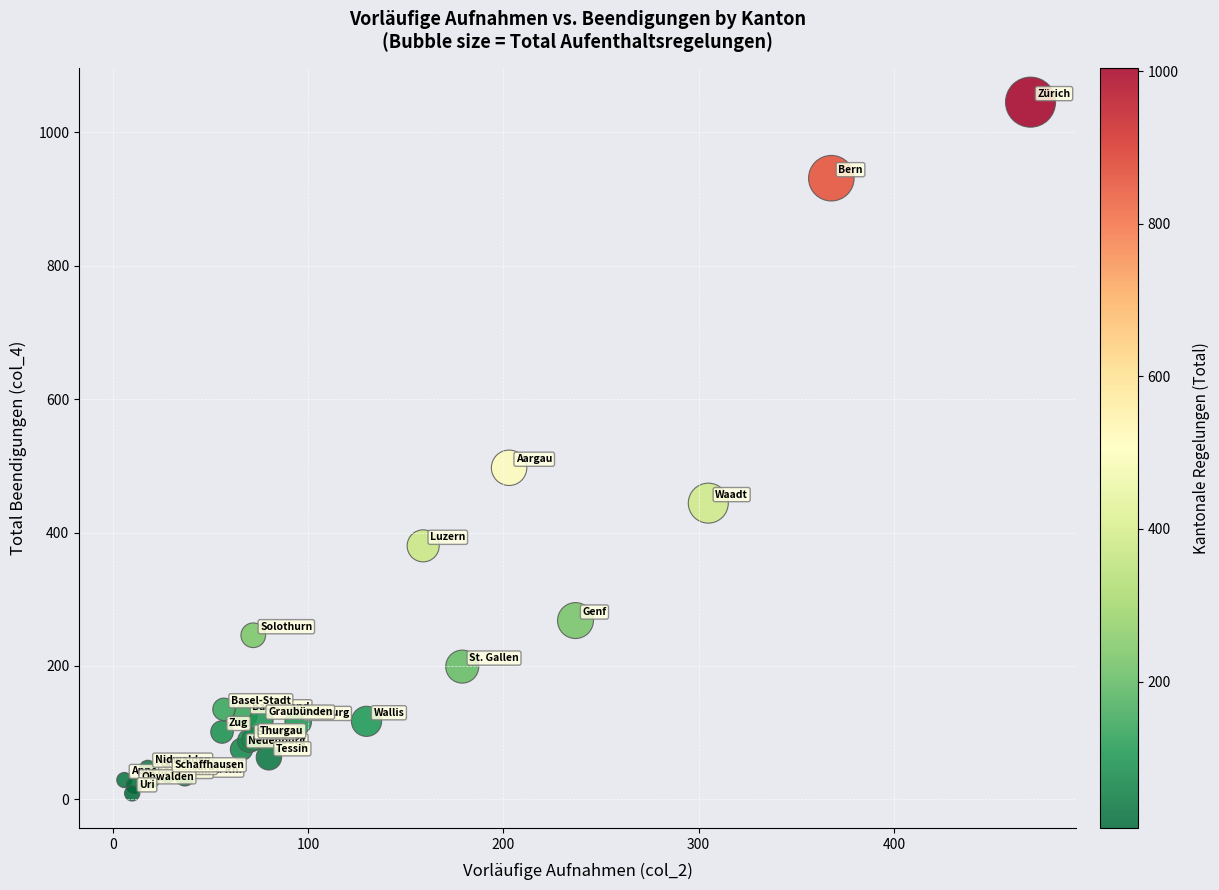

What Y value in the scatter plot is closest to 527?

497